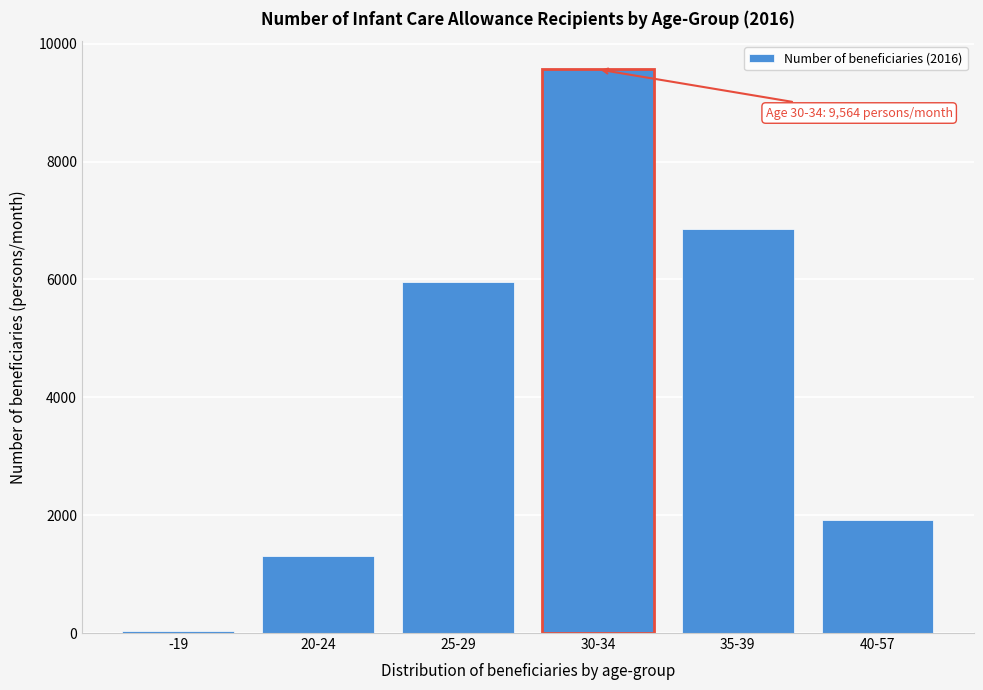

Reading left to right, extract all data points from this chart.

-19=28.0	20-24=1302.7	25-29=5961.2	30-34=9563.7	35-39=6852.4	40-57=1922.9